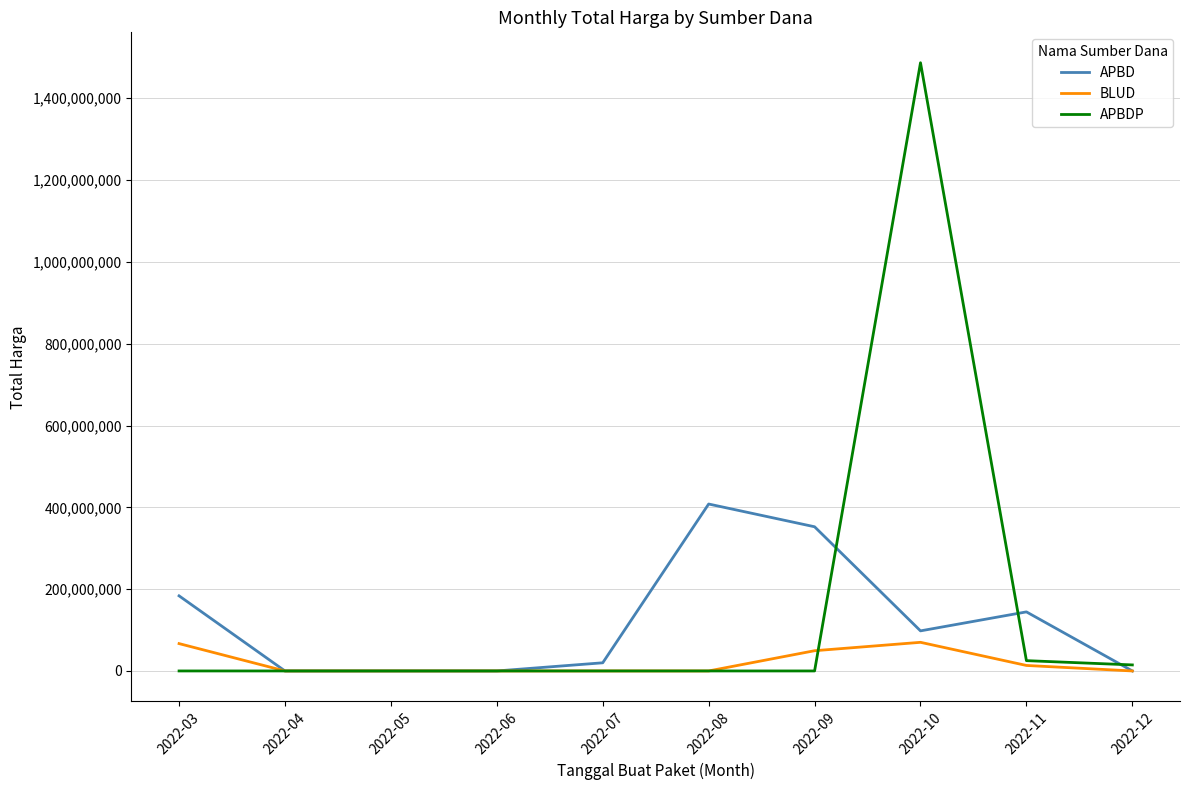

Is it true that APBD equals -200154061 at 2022-05?

False